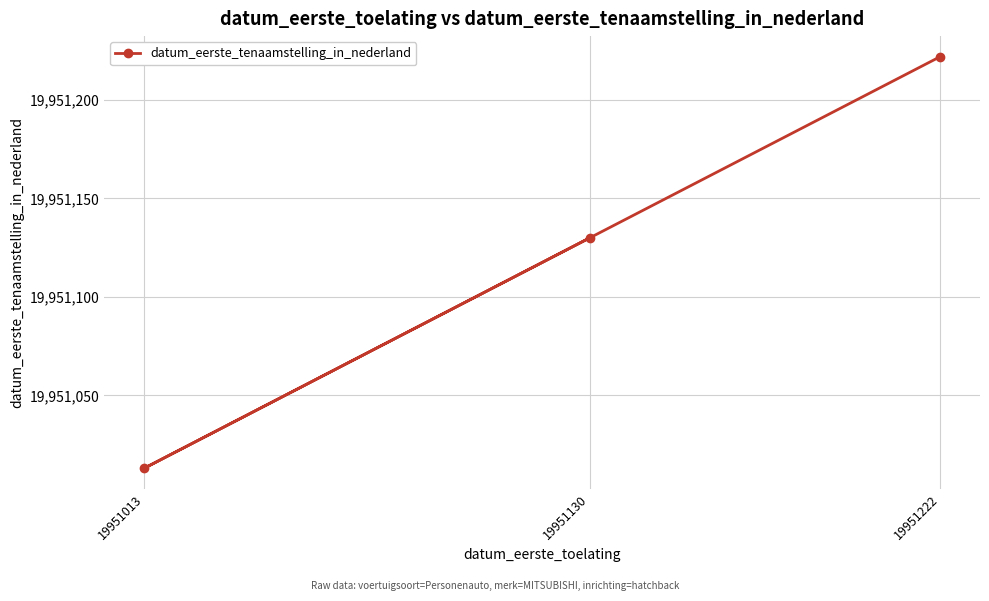

Which label corresponds to the largest value in the chart?

19951222